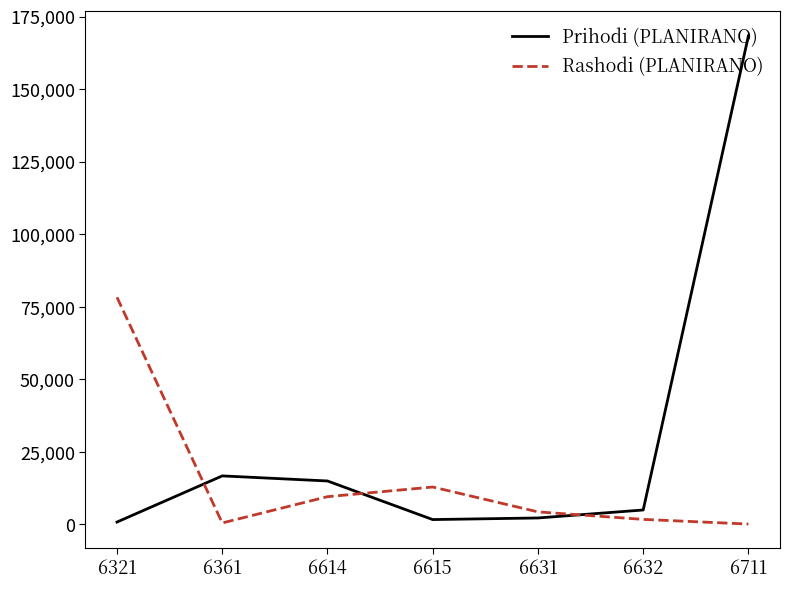

At which category does Prihodi (PLANIRANO) reach its first local peak?

6361